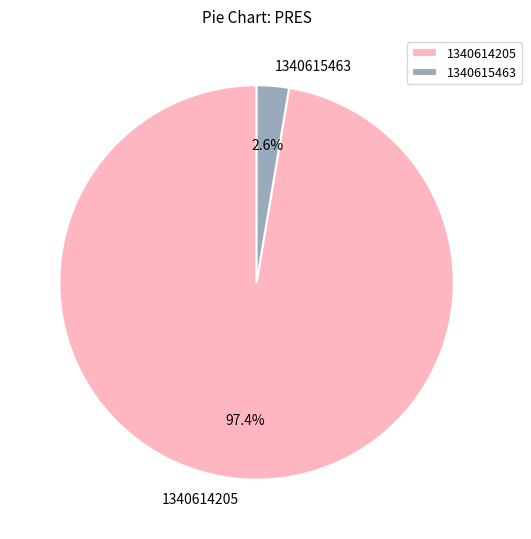

To the nearest percent, what percentage of the pie is 1340614205?

97%